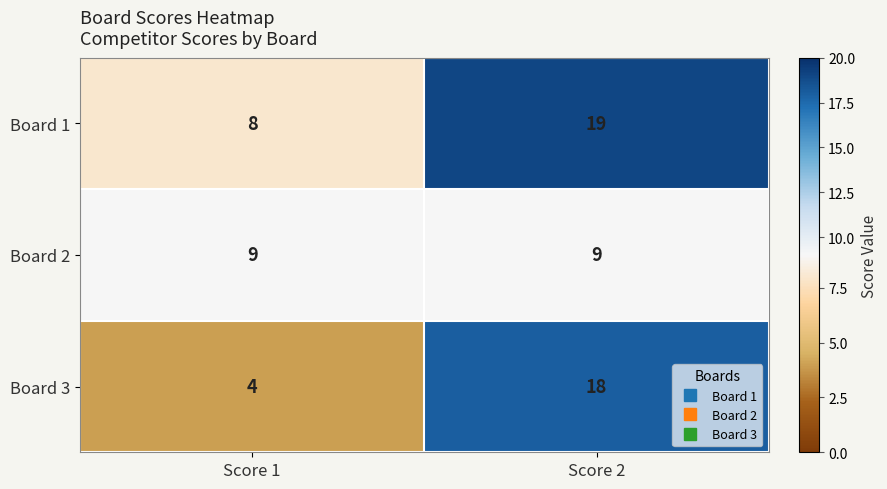

Rank the series by their average value, from lowest to highest.

Board 2, Board 3, Board 1